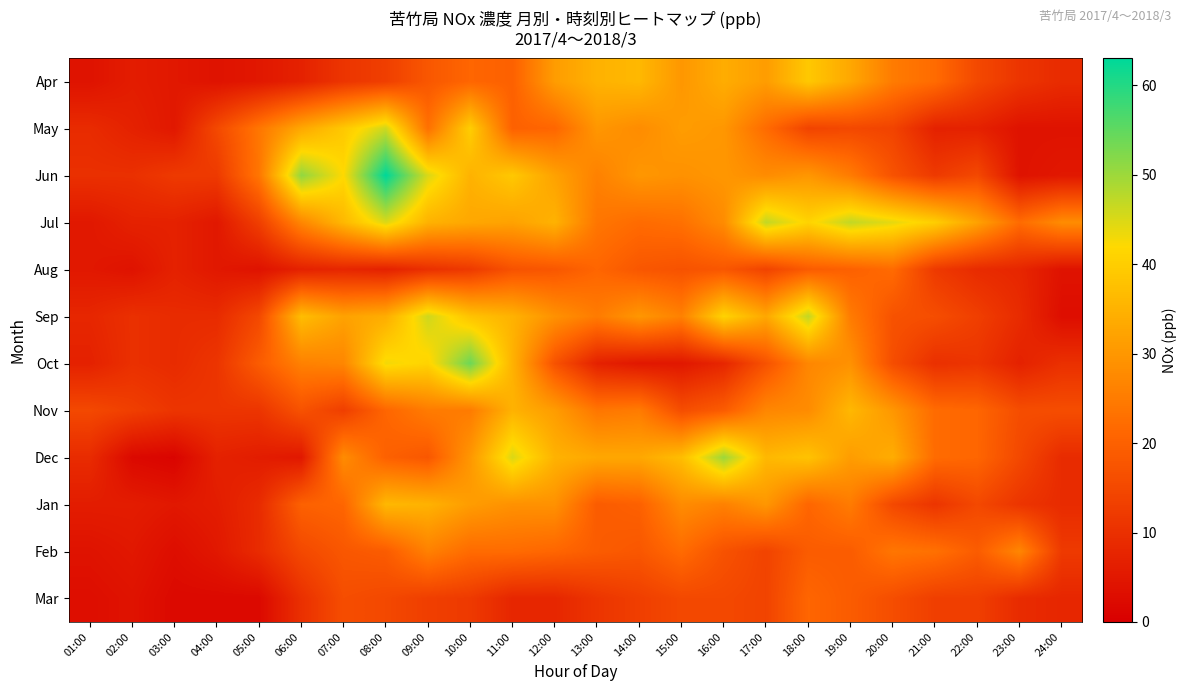

Reading left to right, what are all the values shown in this chart?

Apr: 01:00=4	02:00=6	03:00=5	04:00=4	05:00=5	06:00=7	07:00=11	08:00=13	09:00=18	10:00=21	11:00=20	12:00=31	13:00=35	14:00=36	15:00=30	16:00=34	17:00=31	18:00=39	19:00=33	20:00=25	21:00=22	22:00=15	23:00=11	24:00=9
May: 01:00=9	02:00=7	03:00=5	04:00=15	05:00=24	06:00=33	07:00=39	08:00=46	09:00=23	10:00=40	11:00=20	12:00=21	13:00=30	14:00=28	15:00=31	16:00=30	17:00=22	18:00=14	19:00=15	20:00=14	21:00=7	22:00=7	23:00=4	24:00=4
Jun: 01:00=10	02:00=10	03:00=12	04:00=12	05:00=24	06:00=51	07:00=42	08:00=63	09:00=45	10:00=35	11:00=39	12:00=32	13:00=26	14:00=30	15:00=29	16:00=30	17:00=28	18:00=30	19:00=25	20:00=17	21:00=12	22:00=15	23:00=4	24:00=5
Jul: 01:00=5	02:00=7	03:00=7	04:00=5	05:00=13	06:00=27	07:00=36	08:00=45	09:00=35	10:00=33	11:00=32	12:00=35	13:00=24	14:00=22	15:00=23	16:00=28	17:00=47	18:00=41	19:00=47	20:00=44	21:00=40	22:00=32	23:00=22	24:00=28
Aug: 01:00=5	02:00=4	03:00=7	04:00=5	05:00=4	06:00=7	07:00=8	08:00=7	09:00=10	10:00=12	11:00=17	12:00=18	13:00=21	14:00=18	15:00=17	16:00=18	17:00=14	18:00=19	19:00=20	20:00=22	21:00=12	22:00=9	23:00=8	24:00=4
Sep: 01:00=8	02:00=10	03:00=9	04:00=9	05:00=15	06:00=37	07:00=32	08:00=34	09:00=46	10:00=38	11:00=35	12:00=29	13:00=25	14:00=30	15:00=26	16:00=41	17:00=33	18:00=47	19:00=25	20:00=17	21:00=16	22:00=13	23:00=9	24:00=3
Oct: 01:00=7	02:00=10	03:00=9	04:00=11	05:00=19	06:00=26	07:00=27	08:00=43	09:00=41	10:00=54	11:00=35	12:00=17	13:00=7	14:00=5	15:00=5	16:00=8	17:00=17	18:00=27	19:00=29	20:00=16	21:00=10	22:00=11	23:00=7	24:00=10
Nov: 01:00=15	02:00=13	03:00=11	04:00=11	05:00=11	06:00=17	07:00=13	08:00=21	09:00=25	10:00=25	11:00=35	12:00=31	13:00=24	14:00=25	15:00=16	16:00=19	17:00=27	18:00=28	19:00=36	20:00=30	21:00=22	22:00=21	23:00=16	24:00=16
Dec: 01:00=9	02:00=2	03:00=1	04:00=7	05:00=6	06:00=5	07:00=28	08:00=20	09:00=18	10:00=30	11:00=45	12:00=35	13:00=33	14:00=33	15:00=37	16:00=50	17:00=36	18:00=38	19:00=31	20:00=34	21:00=22	22:00=21	23:00=15	24:00=9
Jan: 01:00=6	02:00=6	03:00=5	04:00=6	05:00=9	06:00=20	07:00=21	08:00=36	09:00=35	10:00=31	11:00=29	12:00=29	13:00=19	14:00=20	15:00=28	16:00=26	17:00=30	18:00=21	19:00=25	20:00=15	21:00=11	22:00=15	23:00=11	24:00=9
Feb: 01:00=4	02:00=5	03:00=3	04:00=5	05:00=9	06:00=15	07:00=18	08:00=19	09:00=26	10:00=22	11:00=22	12:00=21	13:00=19	14:00=18	15:00=22	16:00=17	17:00=14	18:00=19	19:00=19	20:00=24	21:00=23	22:00=19	23:00=27	24:00=12
Mar: 01:00=3	02:00=4	03:00=2	04:00=2	05:00=2	06:00=10	07:00=16	08:00=15	09:00=13	10:00=12	11:00=8	12:00=8	13:00=11	14:00=13	15:00=15	16:00=15	17:00=14	18:00=21	19:00=19	20:00=16	21:00=13	22:00=13	23:00=9	24:00=8